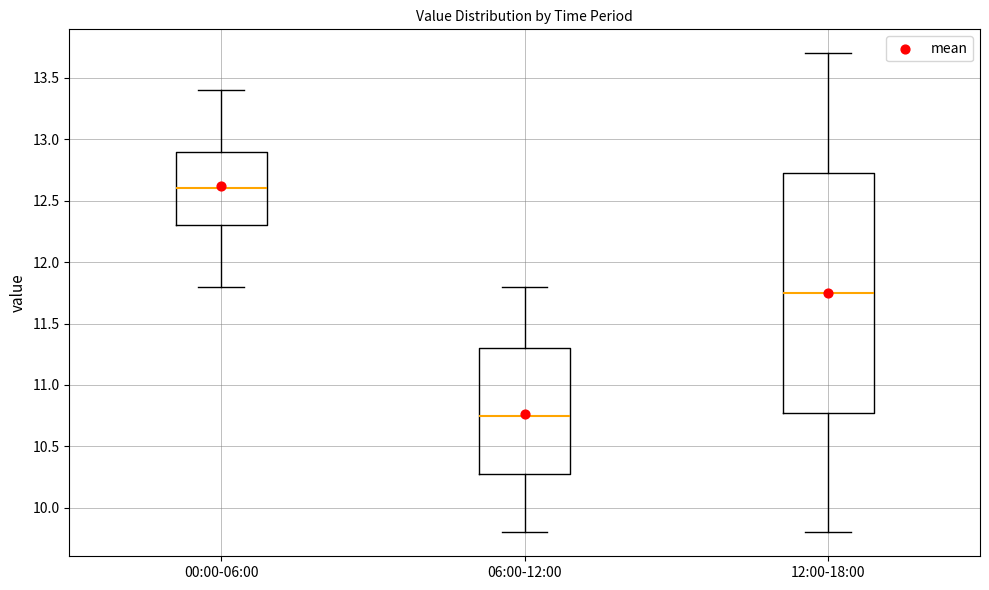

Reading left to right, transcribe this box plot: for each box, give where its median line is, the range the box spans, and where its two whiskers end, as read against the y-axis. The values are not printed on the chart, so give them approximately, as read against the axis.

00:00-06:00: median 12.60, box 12.30 to 12.90, whiskers 11.80 to 13.40
06:00-12:00: median 10.75, box 10.30 to 11.30, whiskers 9.80 to 11.80
12:00-18:00: median 11.75, box 10.80 to 12.75, whiskers 9.80 to 13.70